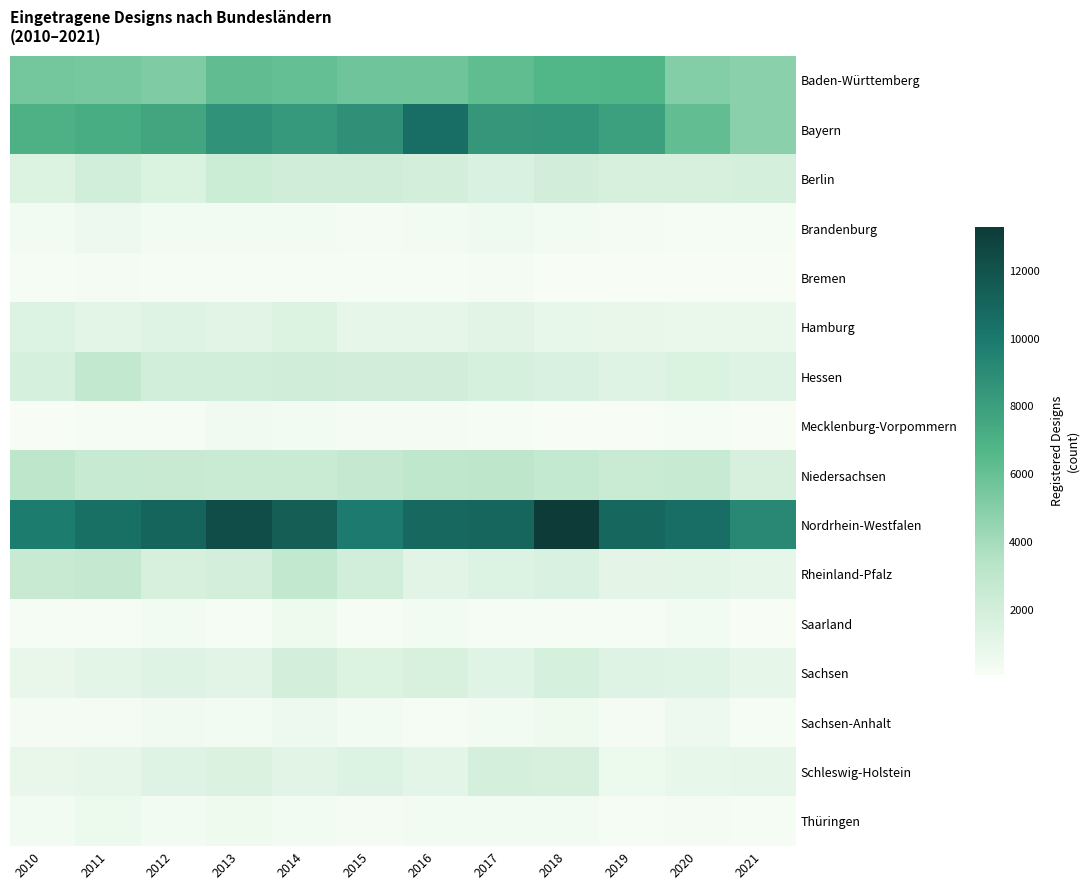

Which series changed the most between 2014 and 2016?

Bayern